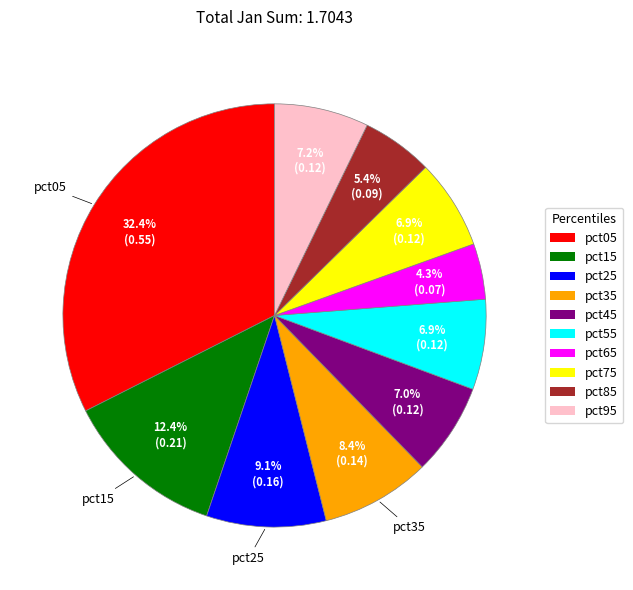

How many segments does this pie chart have?

10